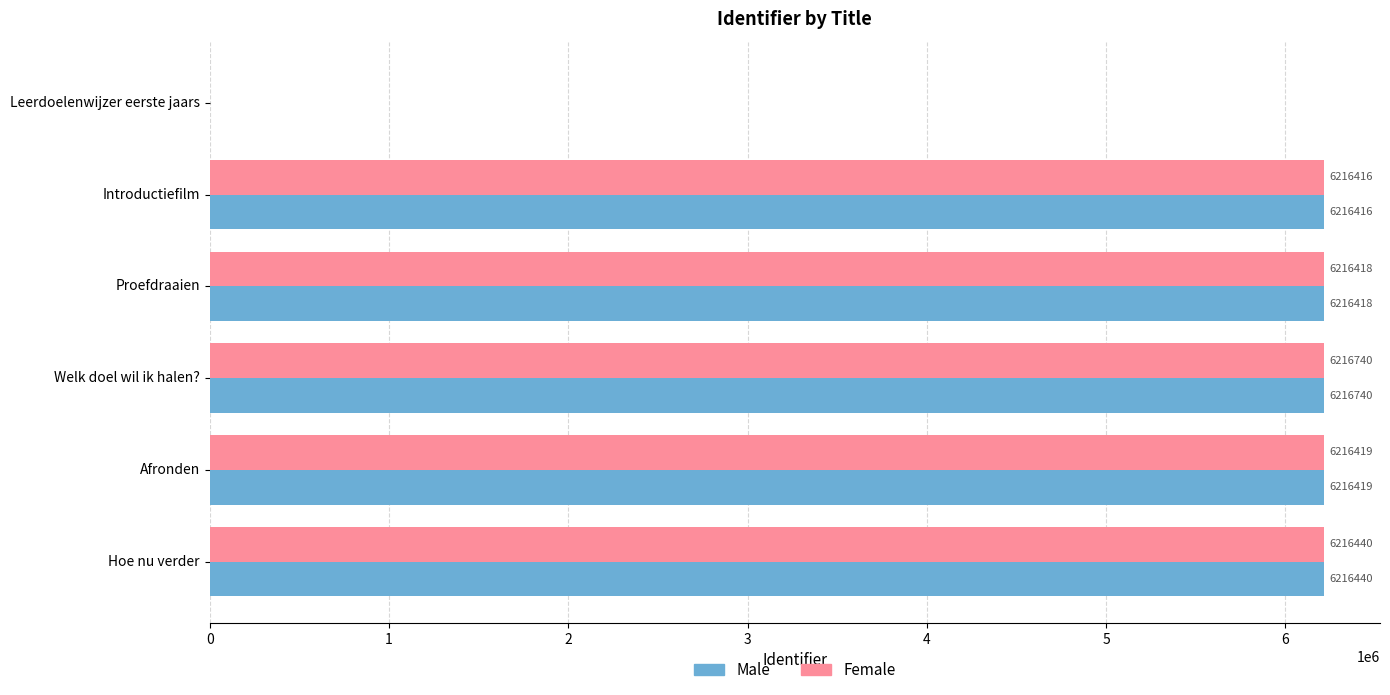

Is it true that Female equals 3866287 at Introductiefilm?

False